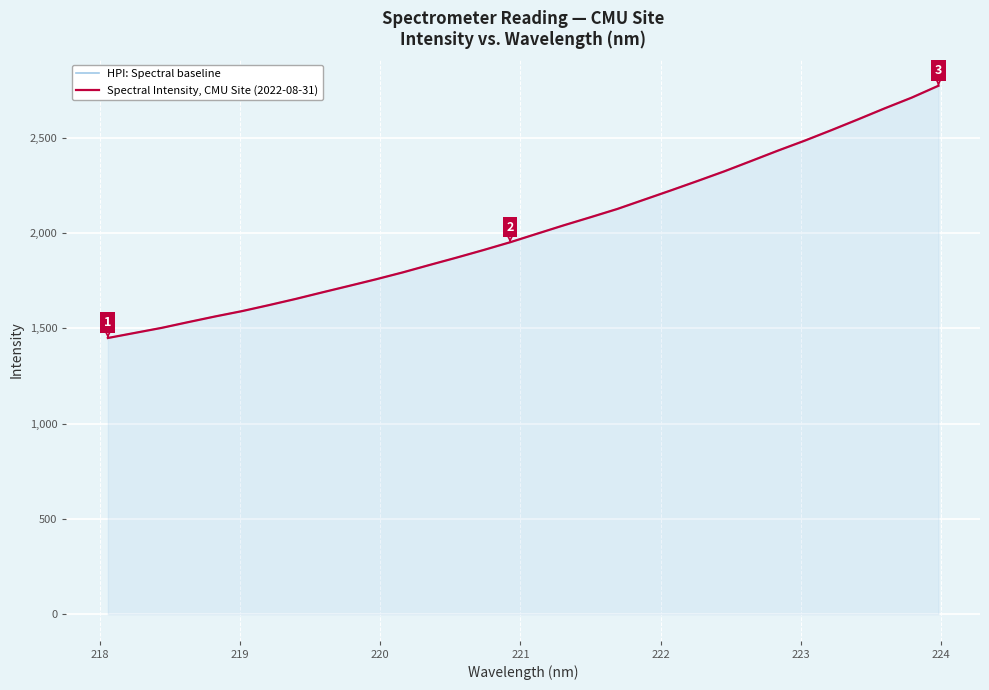

Reading left to right, transcribe all the data shown in this chart.

HPI: Spectral baseline: 1448.9	1475.4	1501.9	1532.2	1561.9	1589.8	1621.2	1653.7	1688.4	1722.4	1756.9	1793.1	1832.0	1870.3	1909.9	1950.9	1995.5	2039.7	2082.2	2125.5	2174.2	2222.8	2272.4	2323.1	2377.1	2431.5	2483.8	2539.0	2595.9	2653.9	2709.6	2772.0
Spectral Intensity, CMU Site (2022-08-31): 1448.9	1475.4	1501.9	1532.2	1561.9	1589.8	1621.2	1653.7	1688.4	1722.4	1756.9	1793.1	1832.0	1870.3	1909.9	1950.9	1995.5	2039.7	2082.2	2125.5	2174.2	2222.8	2272.4	2323.1	2377.1	2431.5	2483.8	2539.0	2595.9	2653.9	2709.6	2772.0